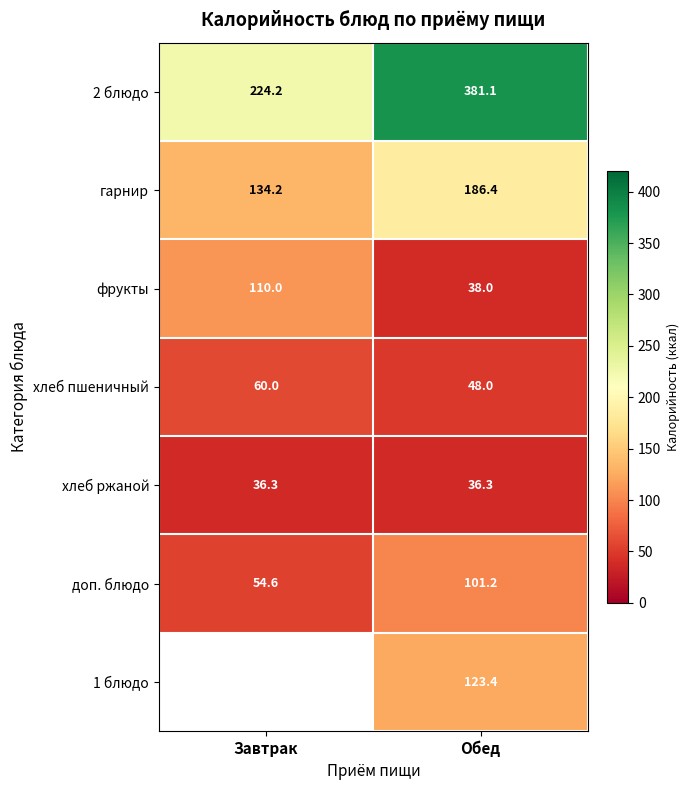

The value of 1 блюдо at Обед is 78.5. True or false?

False